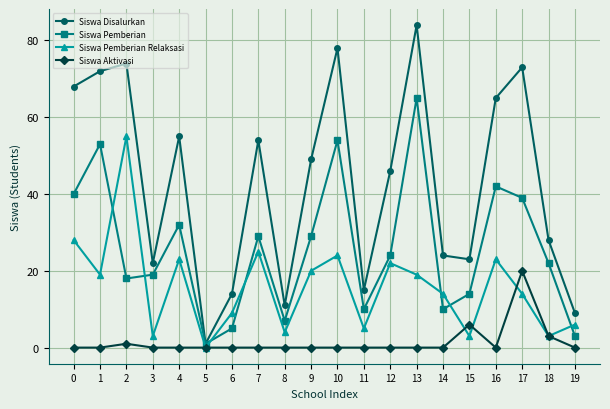

How many lines are shown in the chart?

4